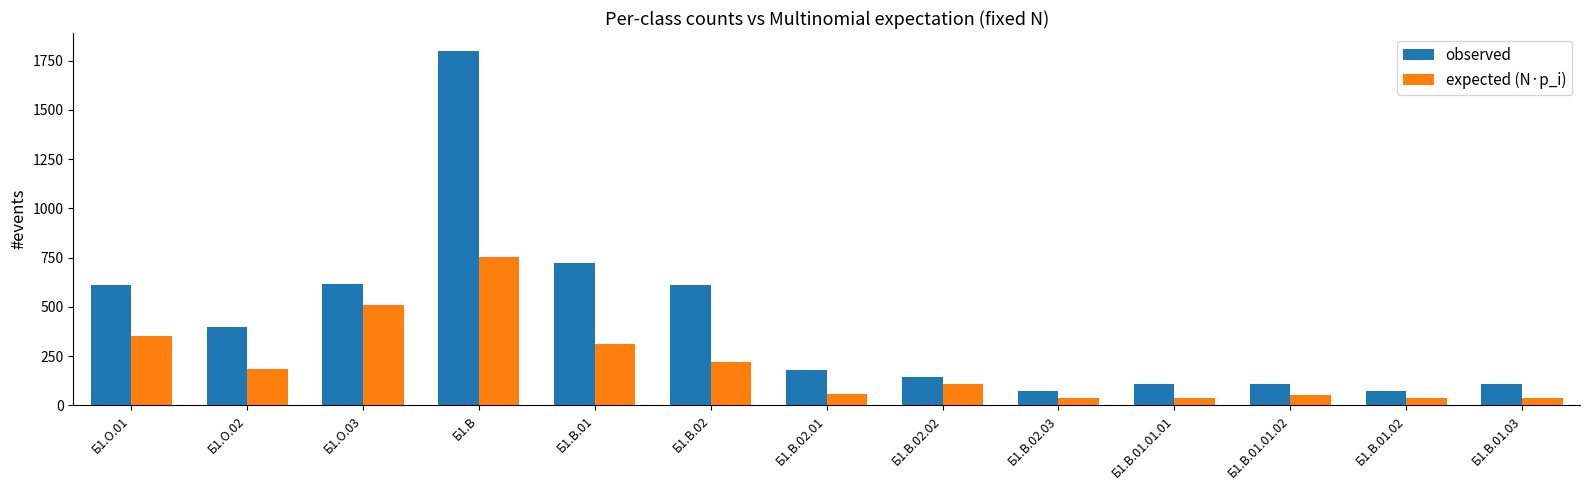

Which series changed the most between Б1.О.03 and Б1.В.02.01?

expected (N·p_i)